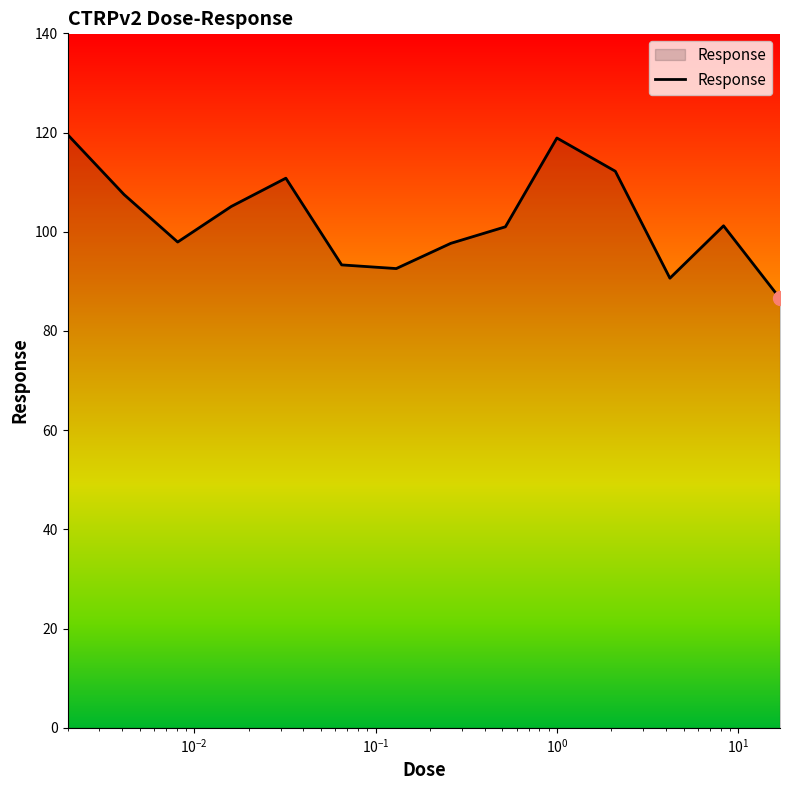

What is the maximum value shown in the chart?

119.6